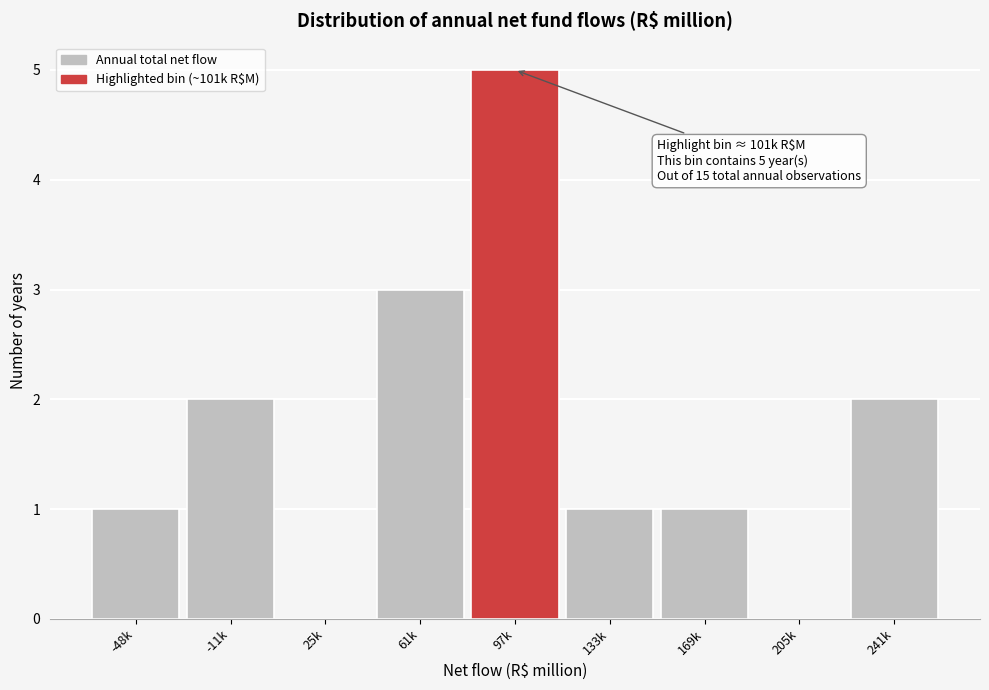

Reading left to right, what are all the values shown in this chart?

-48k=1	-11k=2	25k=0	61k=3	97k=5	133k=1	169k=1	205k=0	241k=2